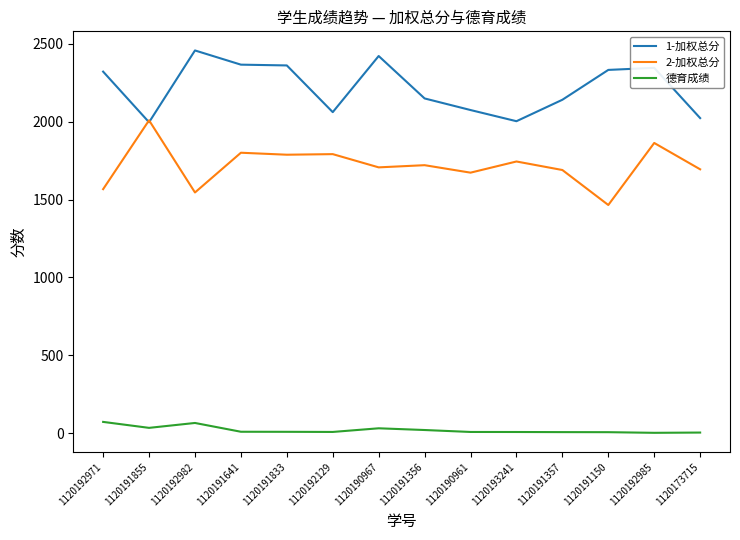

At which category does 2-加权总分 reach its first local valley?

1120192982